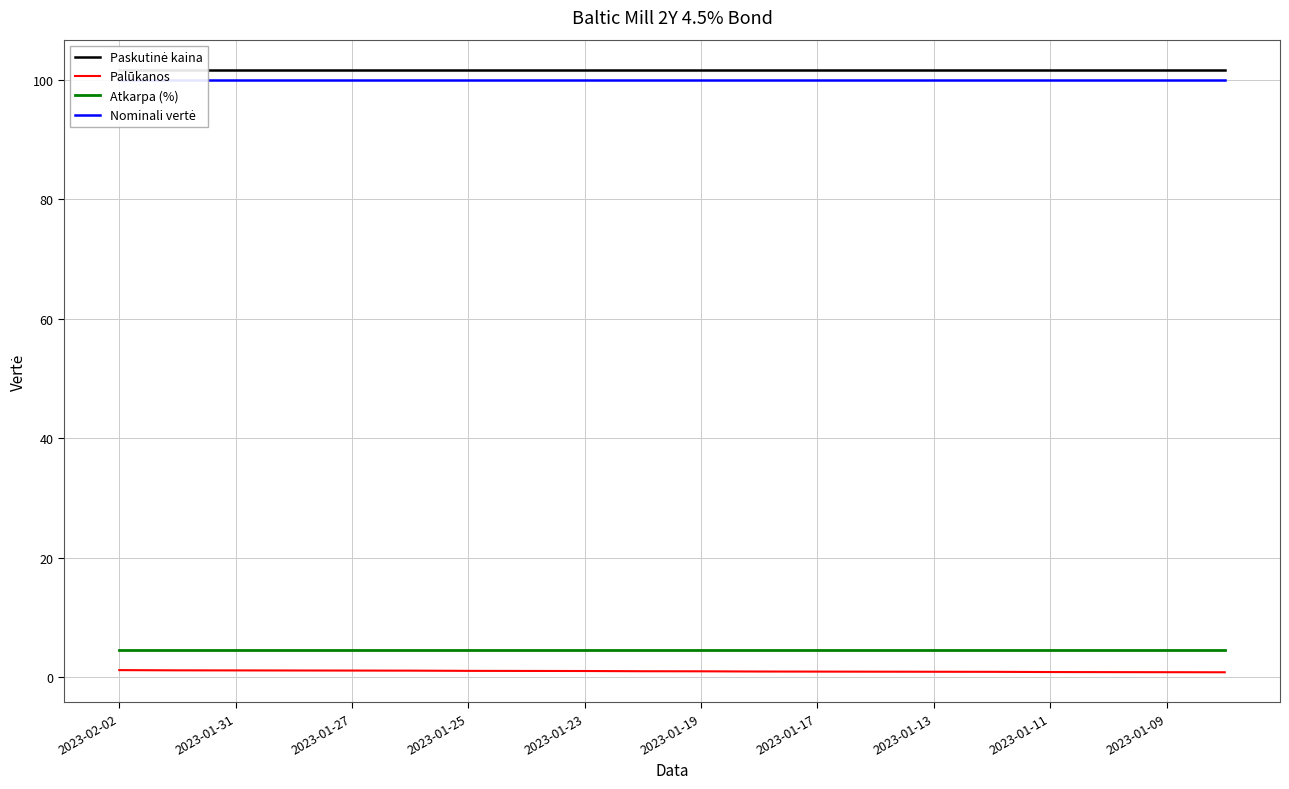

What is the value of the Nominali vertė point at the 13th from the left?

100.0